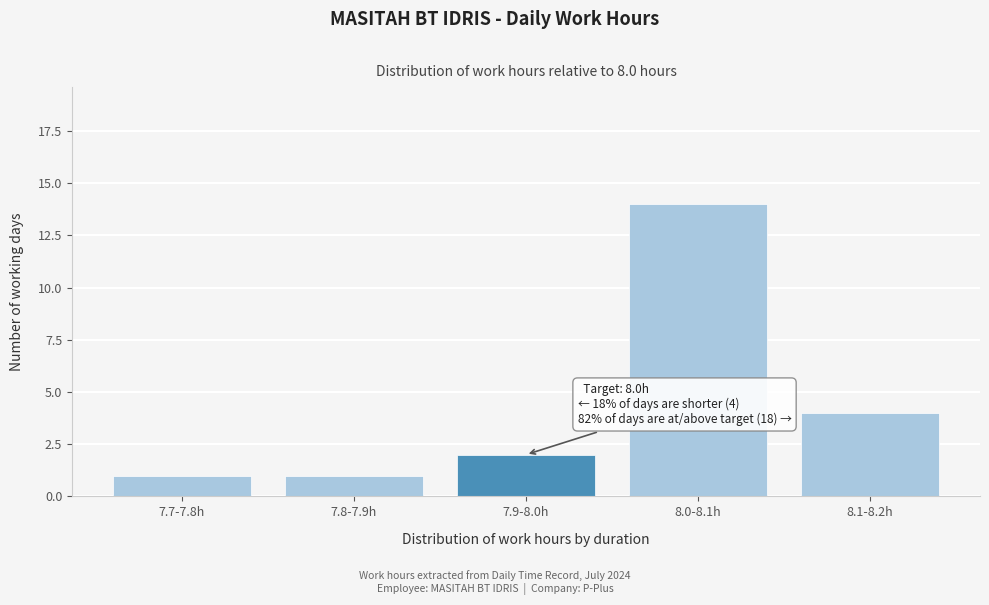

Reading left to right, what are all the values shown in this chart?

7.7-7.8h=1	7.8-7.9h=1	7.9-8.0h=2	8.0-8.1h=14	8.1-8.2h=4